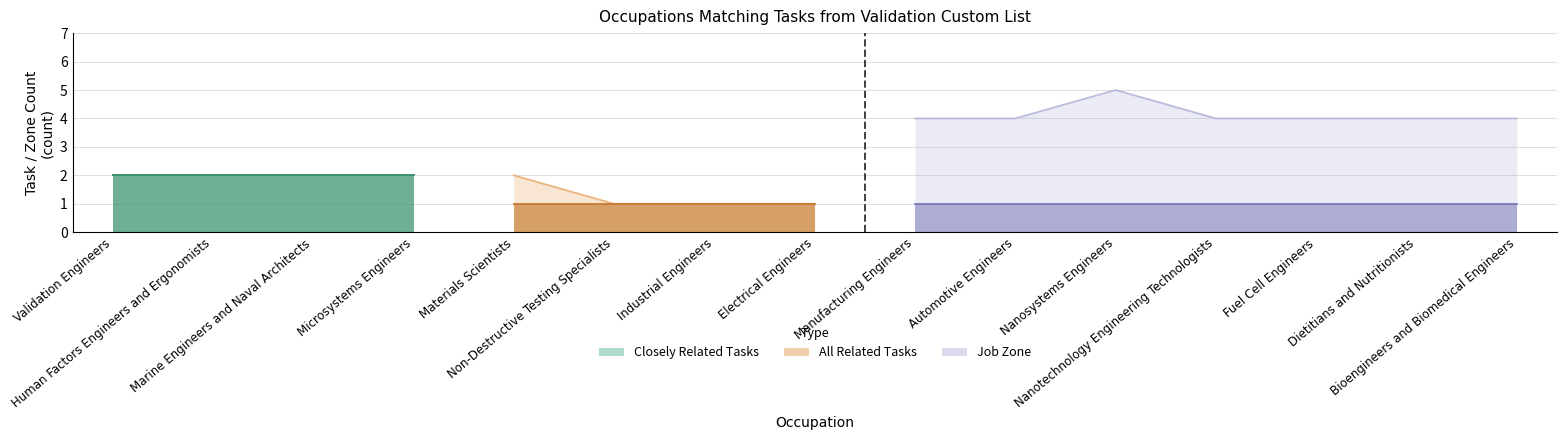

Which series has the widest spread of values?

Job Zone